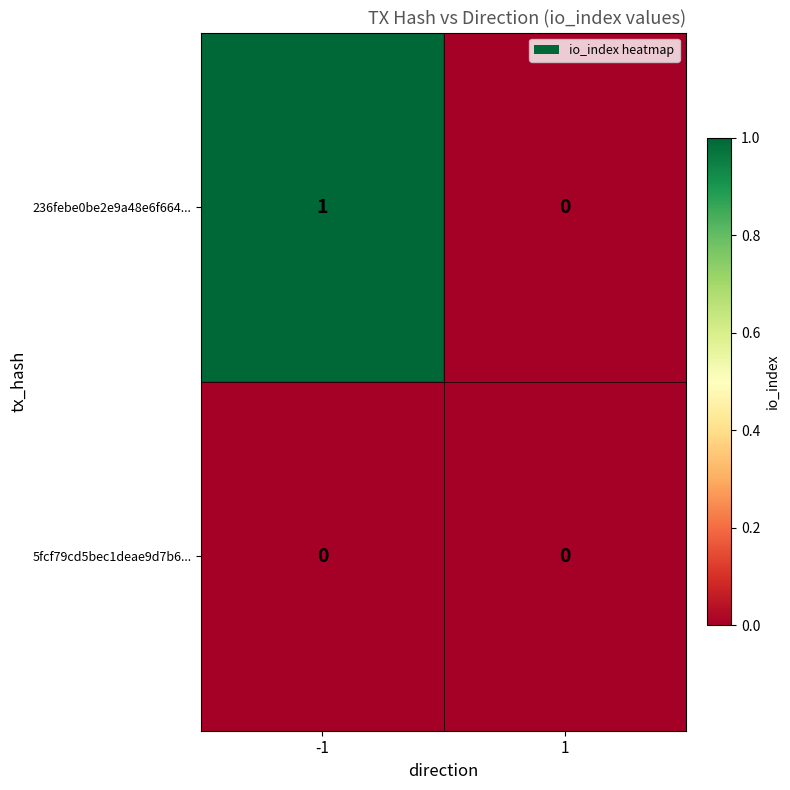

Between -1 and 1, which series saw the biggest shift?

236febe0be2e9a48e6f664...